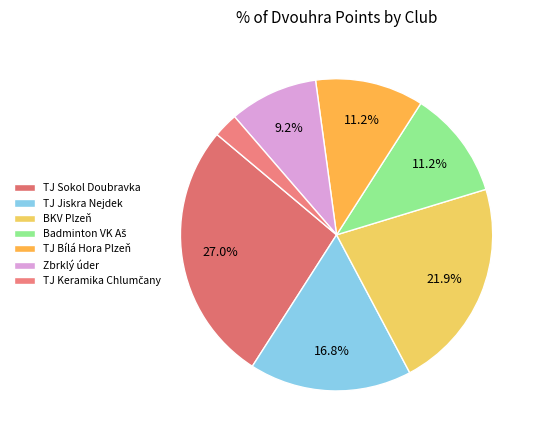

Count the number of slices in the pie.

7